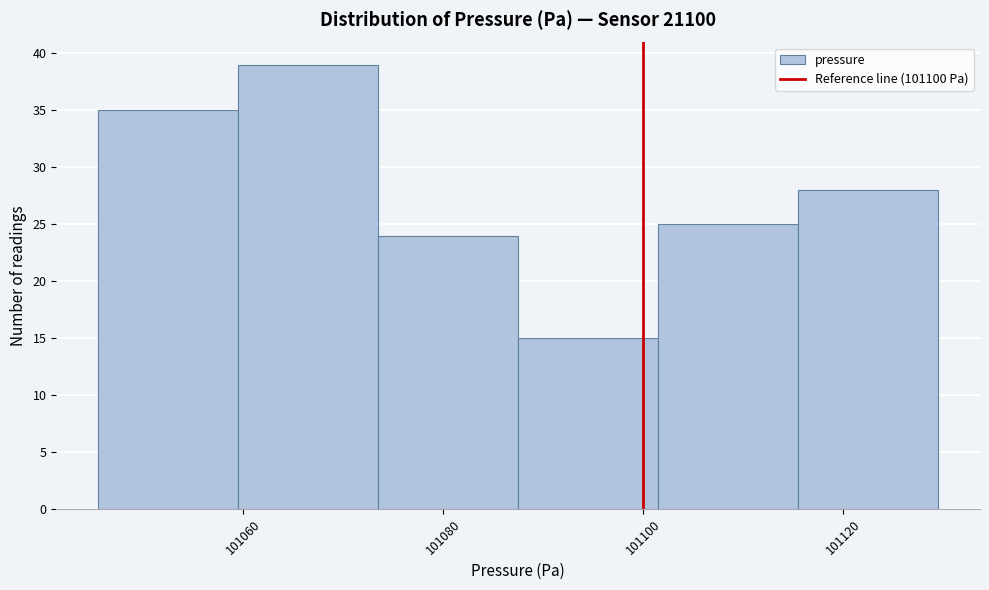

What is the height of the bar covering 101115.5 to 101129.5 on the x-axis? Neither the bar edges nor the heights are printed on the chart, so give them approximately, as read against the axes.

28